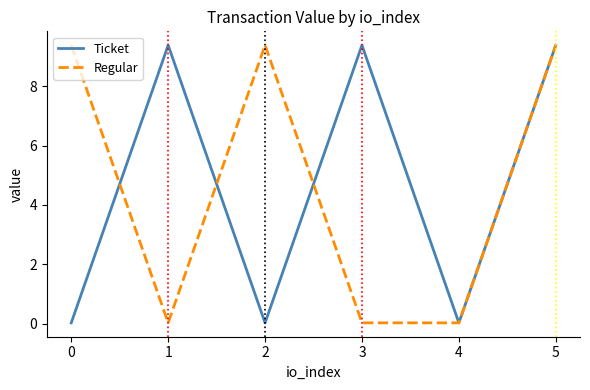

At which category is the sum across all series the highest?

5